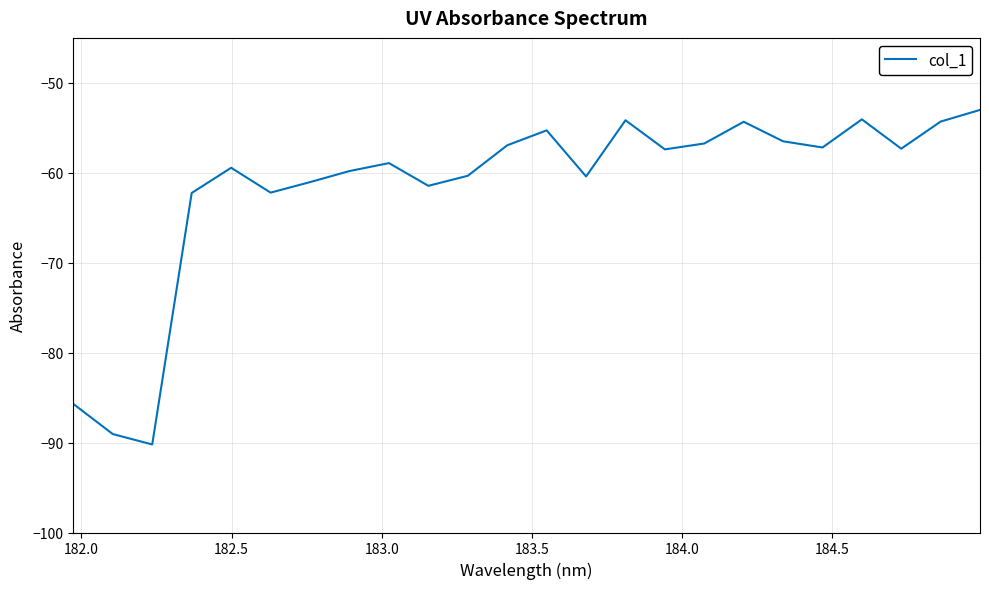

What is the difference between the maximum and minimum values?

37.2